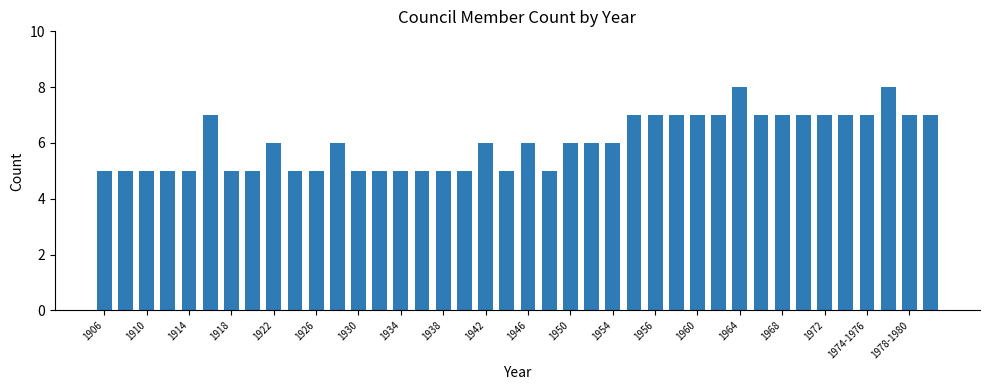

What is the maximum value shown in the chart?

8